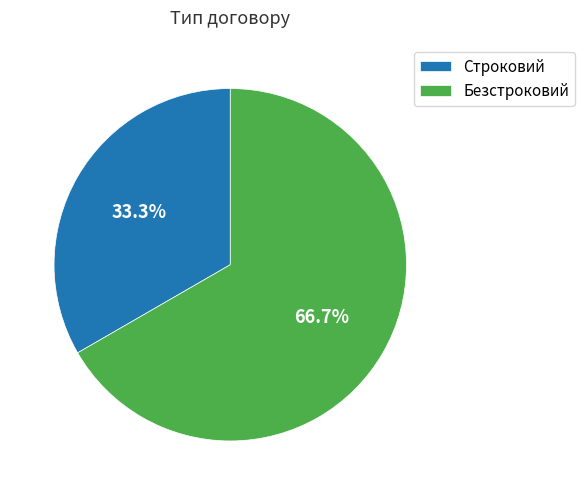

How many segments does this pie chart have?

2